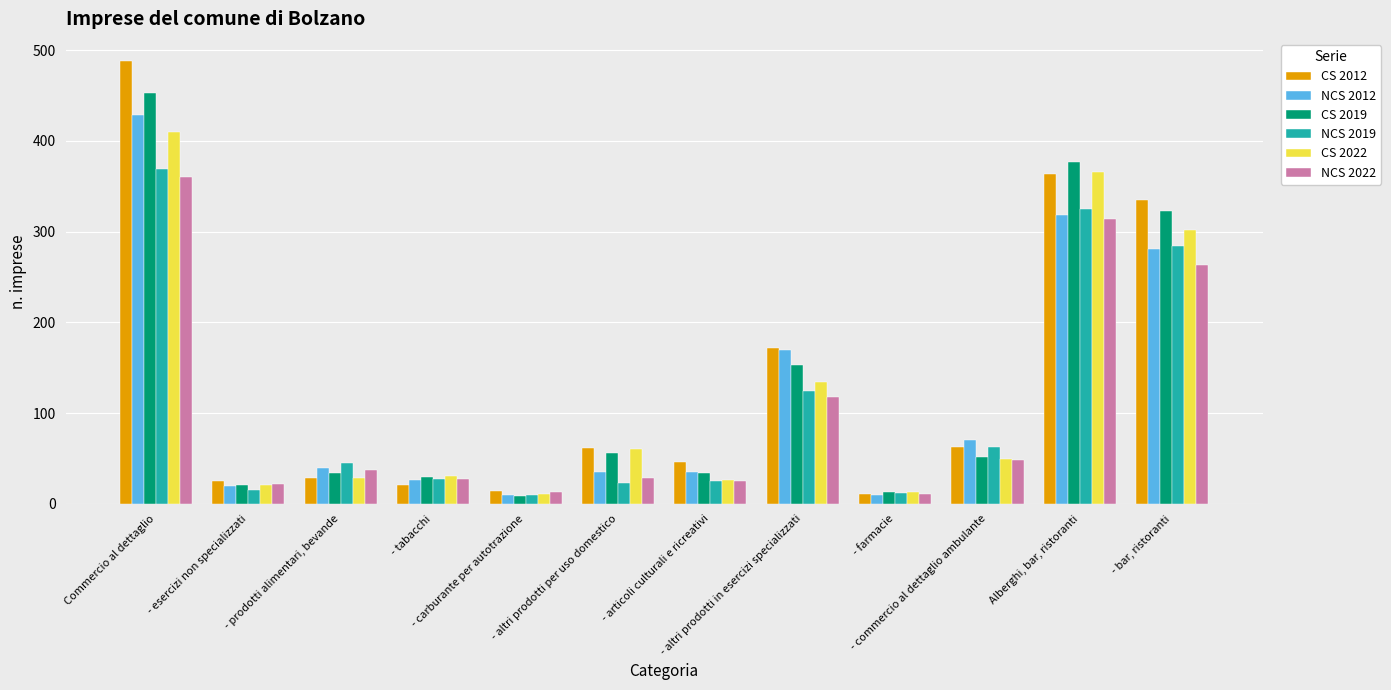

Which series has the largest range (max minus min)?

CS 2012